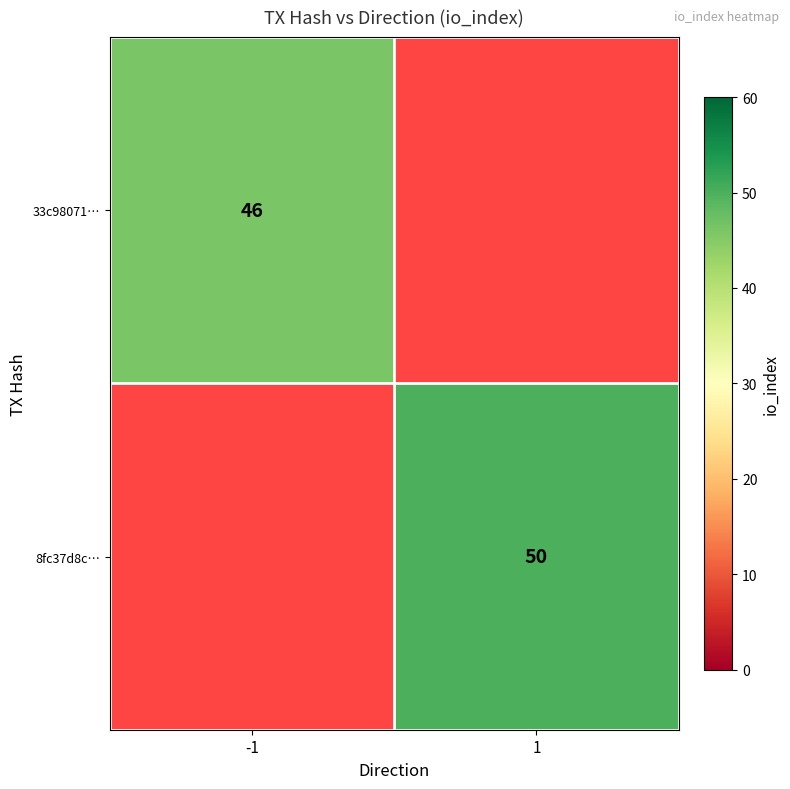

True or false: 33c98071… has a value of 23 at -1.

False